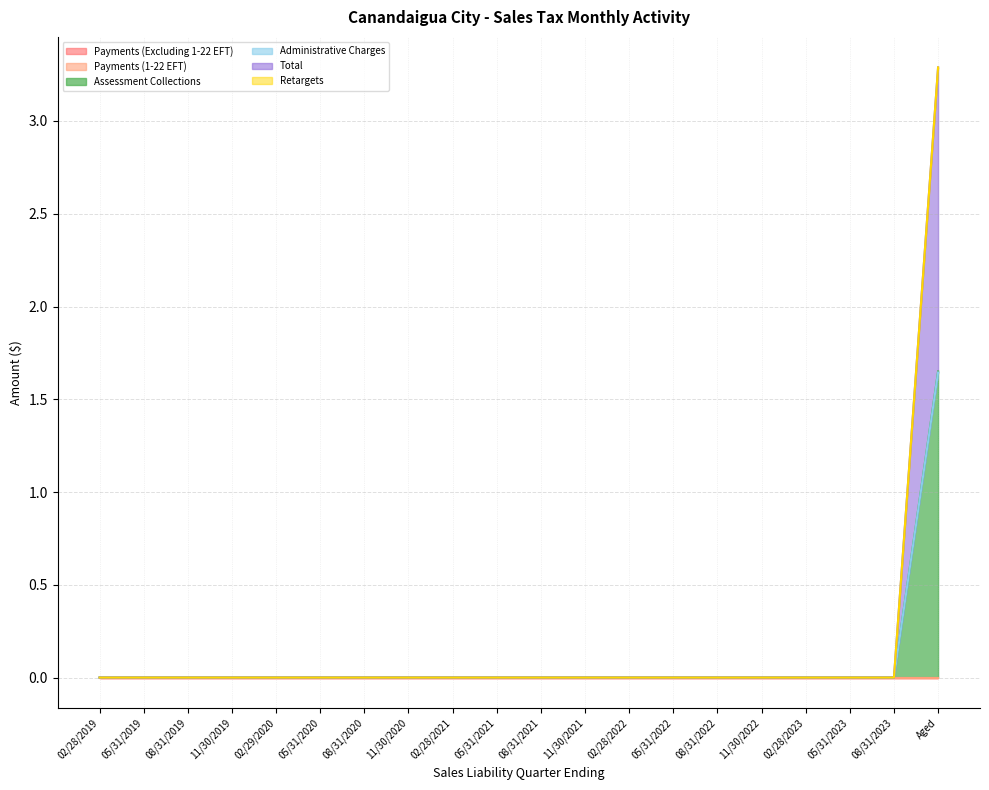

True or false: Administrative Charges and Assessment Collections intersect in this chart.

False